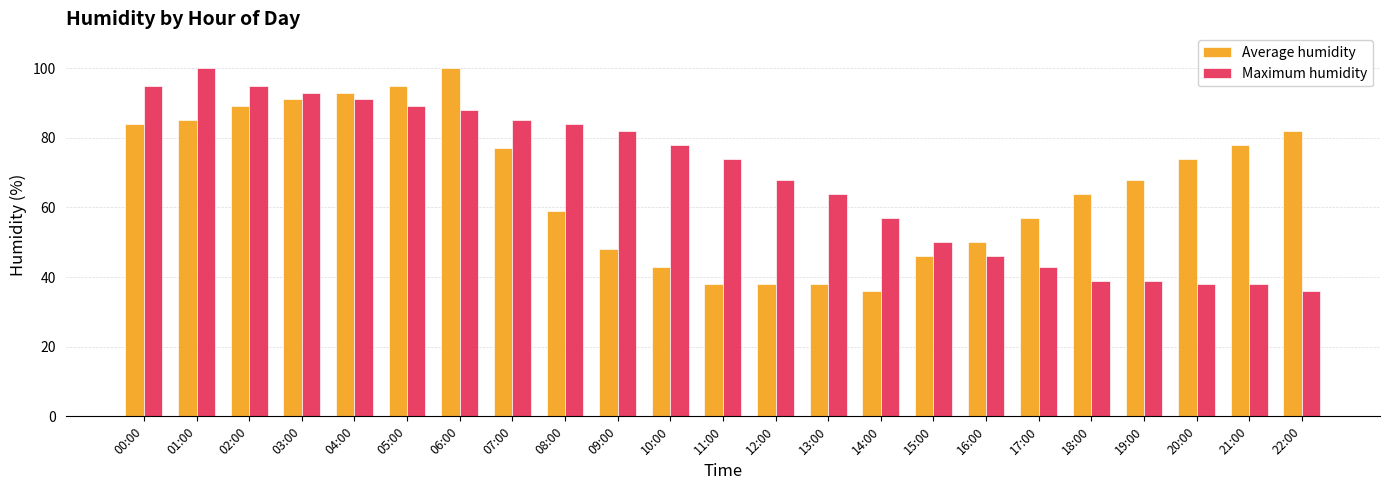

Reading right to left, list all the values displayed in this chart.

Average humidity: 82	78	74	68	64	57	50	46	36	38	38	38	43	48	59	77	100	95	93	91	89	85	84
Maximum humidity: 36	38	38	39	39	43	46	50	57	64	68	74	78	82	84	85	88	89	91	93	95	100	95